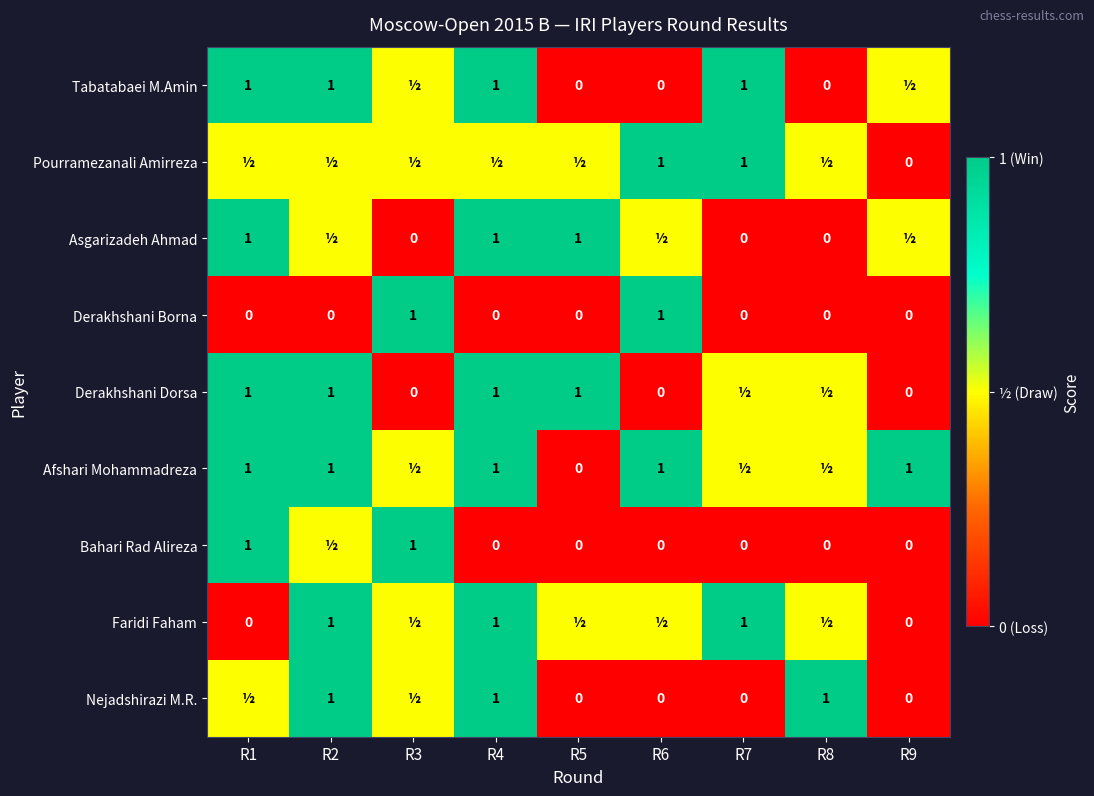

Is the value of Derakhshani Borna at R5 greater than the value of Nejadshirazi M.R. at R8?

No